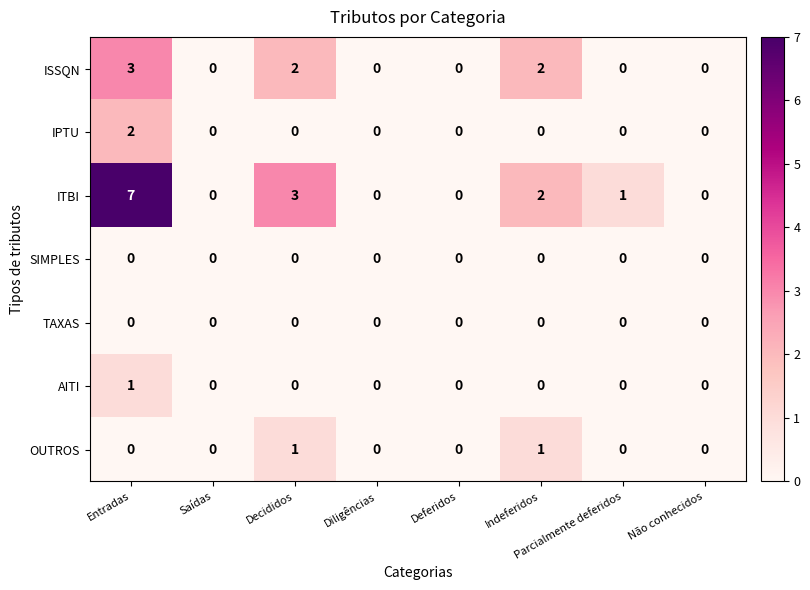

Is the value of OUTROS at Diligências greater than the value of ITBI at Parcialmente deferidos?

No